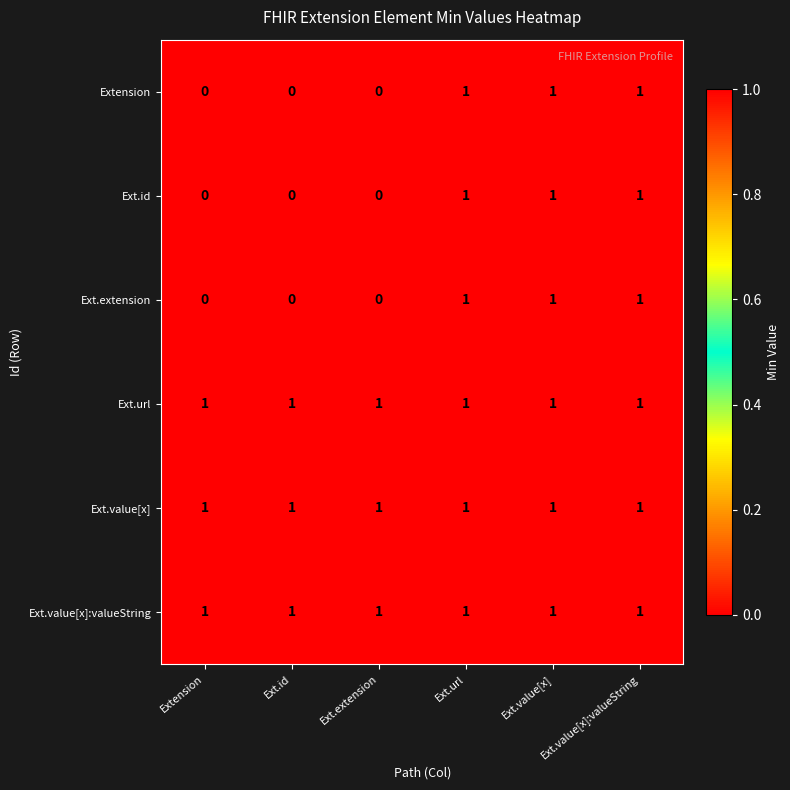

What is the sum of all Extension values?

3